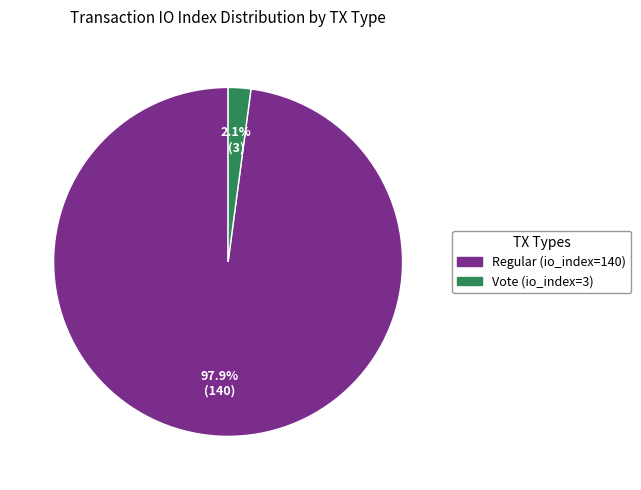

What percentage is NOT represented by Vote (io_index=3)?

97.9%